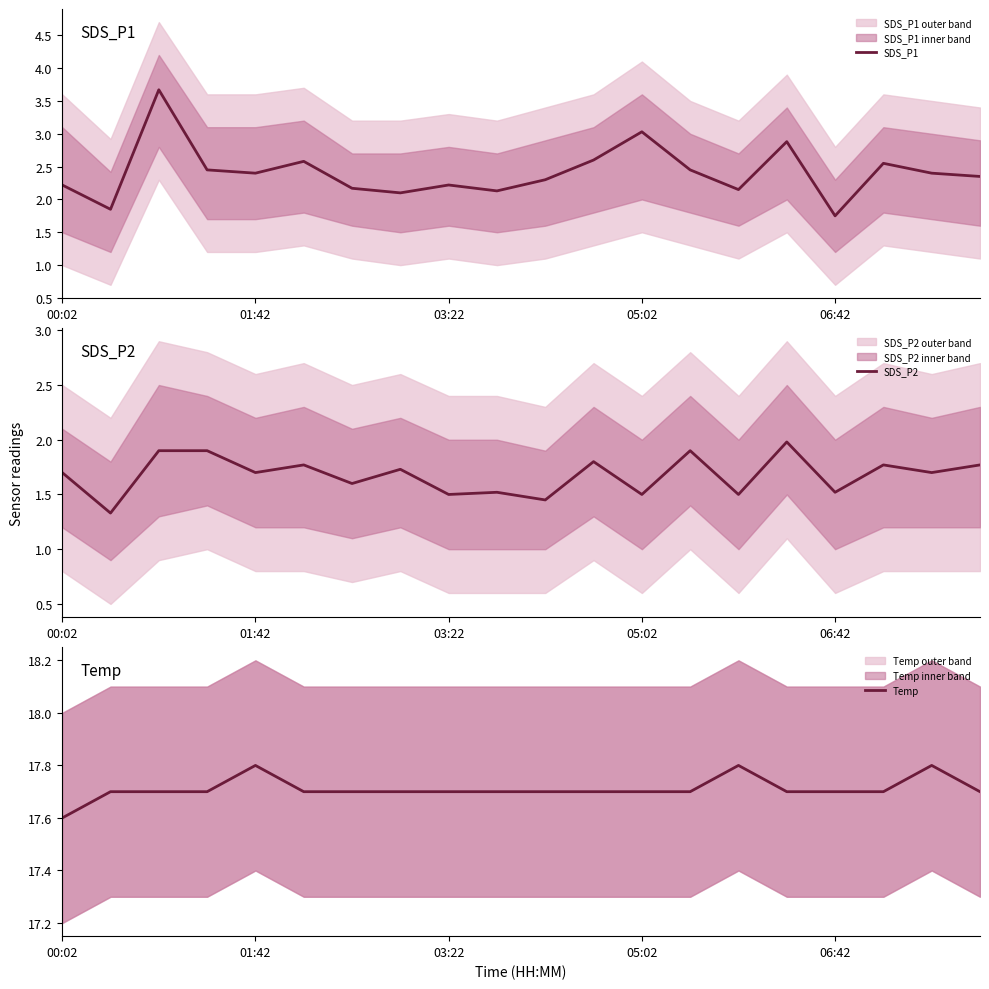

Which series has the largest total across all categories?

Temp